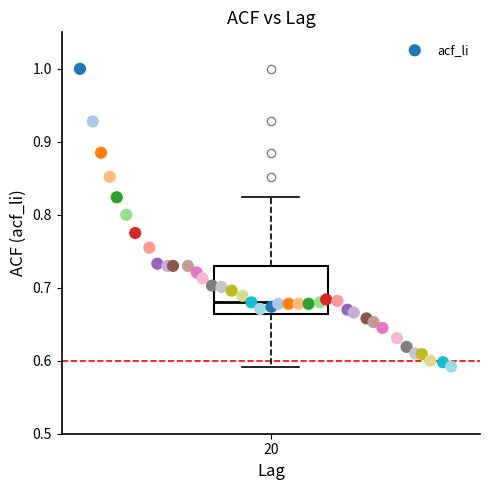

What is the range of Y values (max minus min)?

0.4